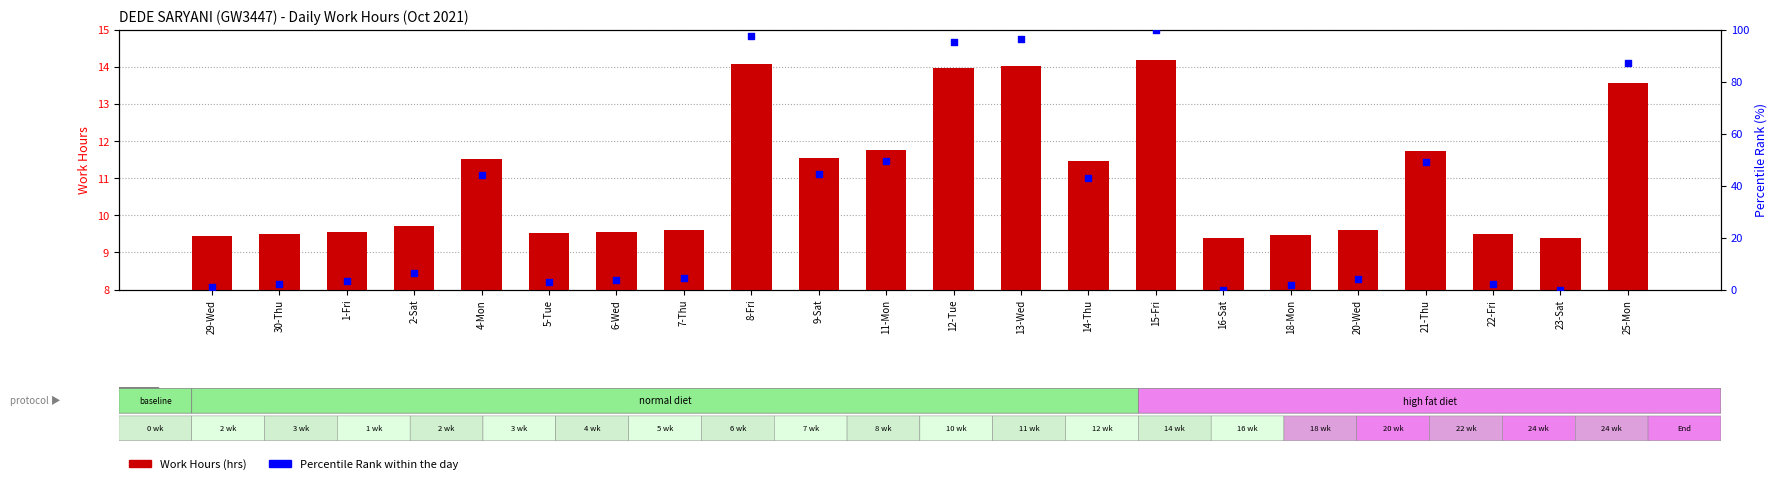

At how many categories does at least one series exceed 62?

5